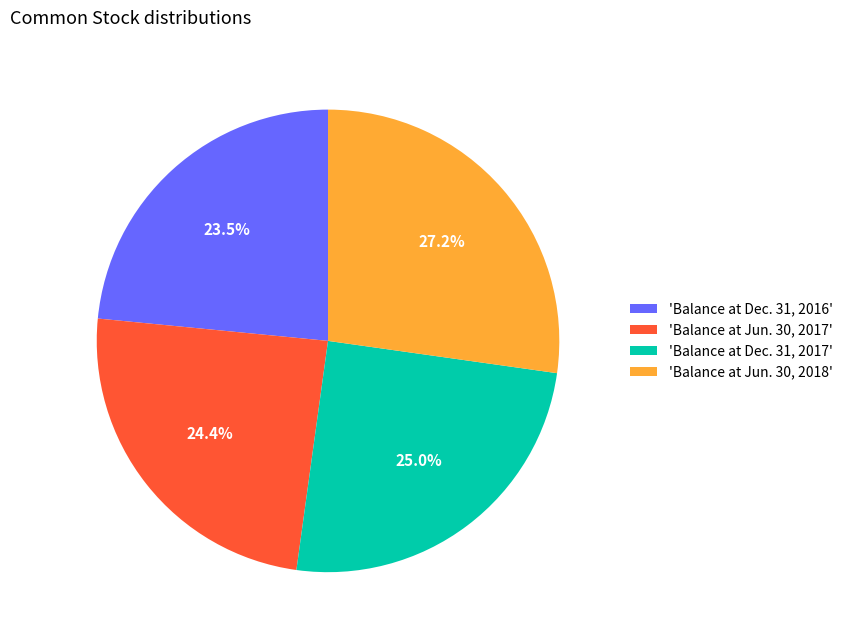

What portion of the pie excludes 'Balance at Dec. 31, 2017'?

75.0%